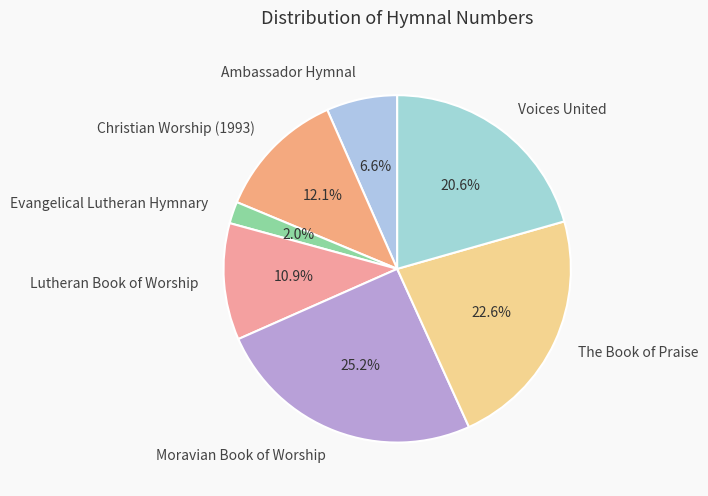

To the nearest percent, what is the average slice percentage?

14%